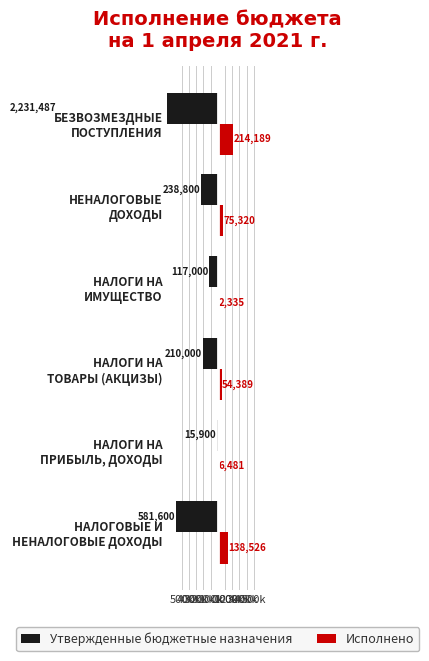

What are all the series names shown in the legend?

Утвержденные бюджетные назначения, Исполнено